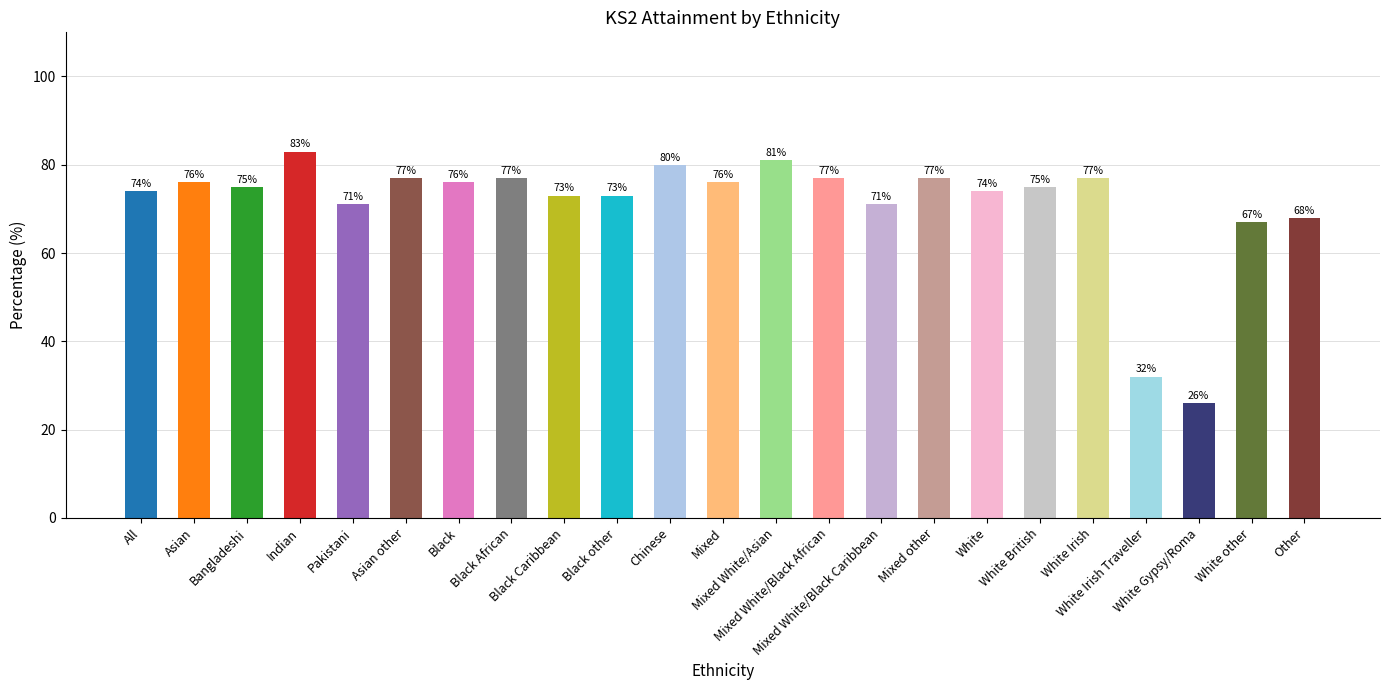

Approximately how many times larger is the value at White Gypsy/Roma compared to White other?

0.4